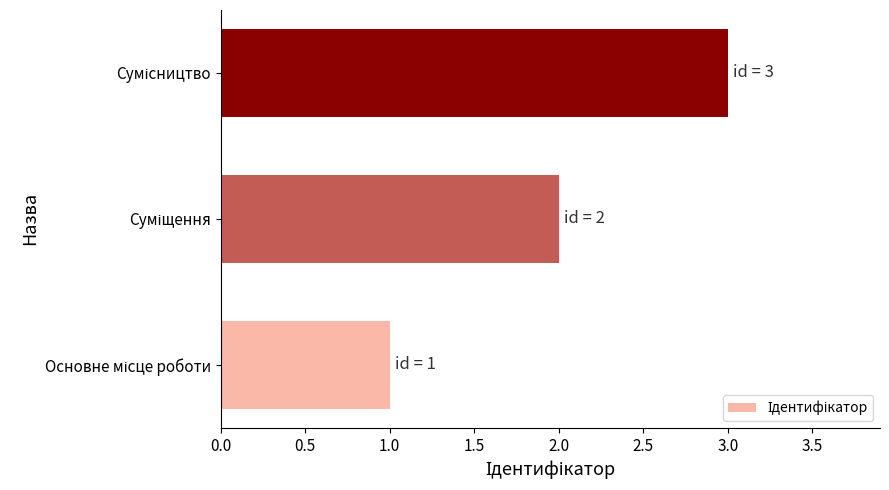

What is the sum of all values?

6